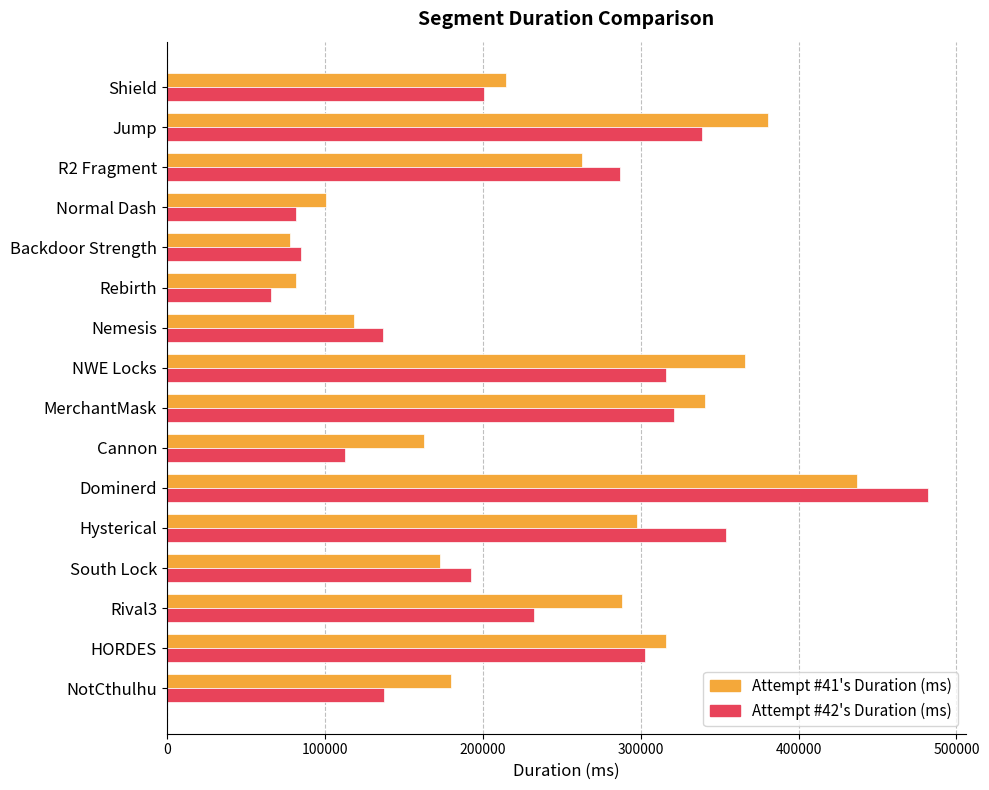

Rank the series by their maximum value, from lowest to highest.

Attempt #41's Duration (ms), Attempt #42's Duration (ms)